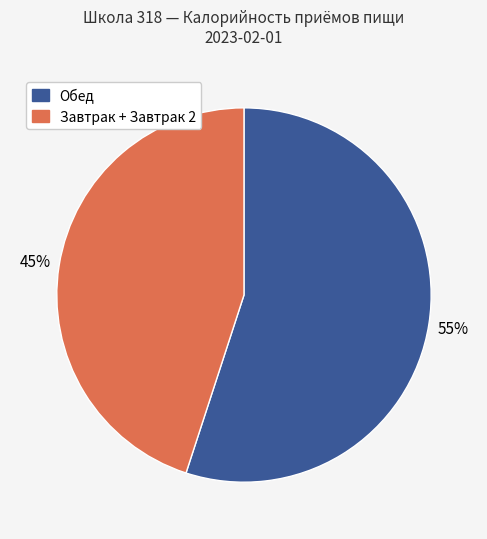

Is there any slice that represents more than half of the pie?

Yes